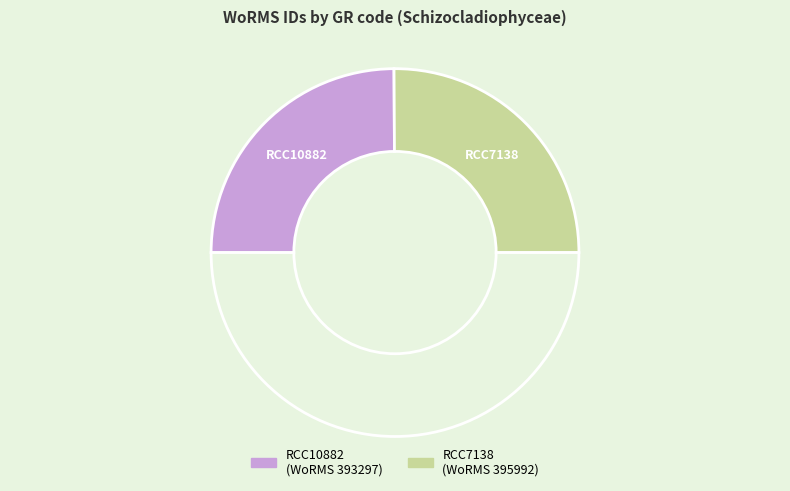

How many slices are in this pie chart?

3